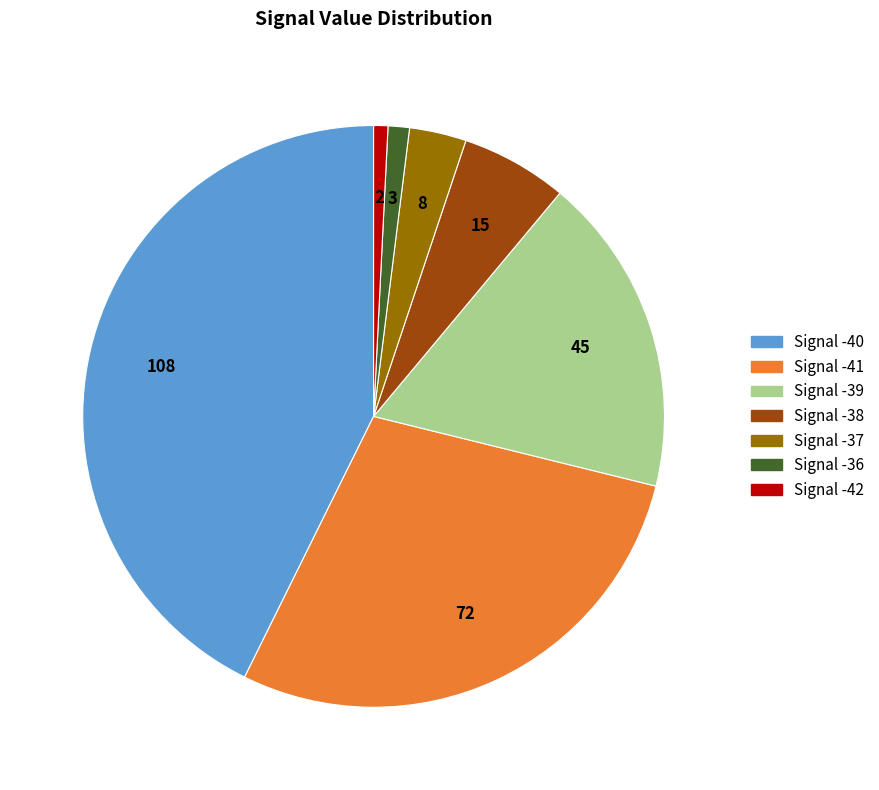

Is the sum of Signal -41 and Signal -40 greater than half?

Yes